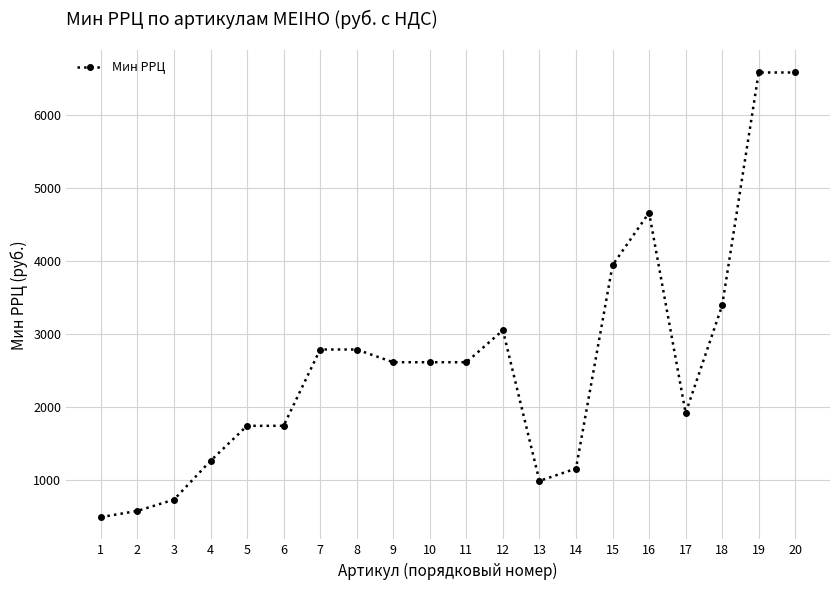

Reading left to right, transcribe all the data shown in this chart.

1=499	2=584	3=738	4=1268	5=1747	6=1747	7=2790	8=2790	9=2616	10=2616	11=2616	12=3053	13=994	14=1163	15=3942	16=4660	17=1922	18=3393	19=6576	20=6576